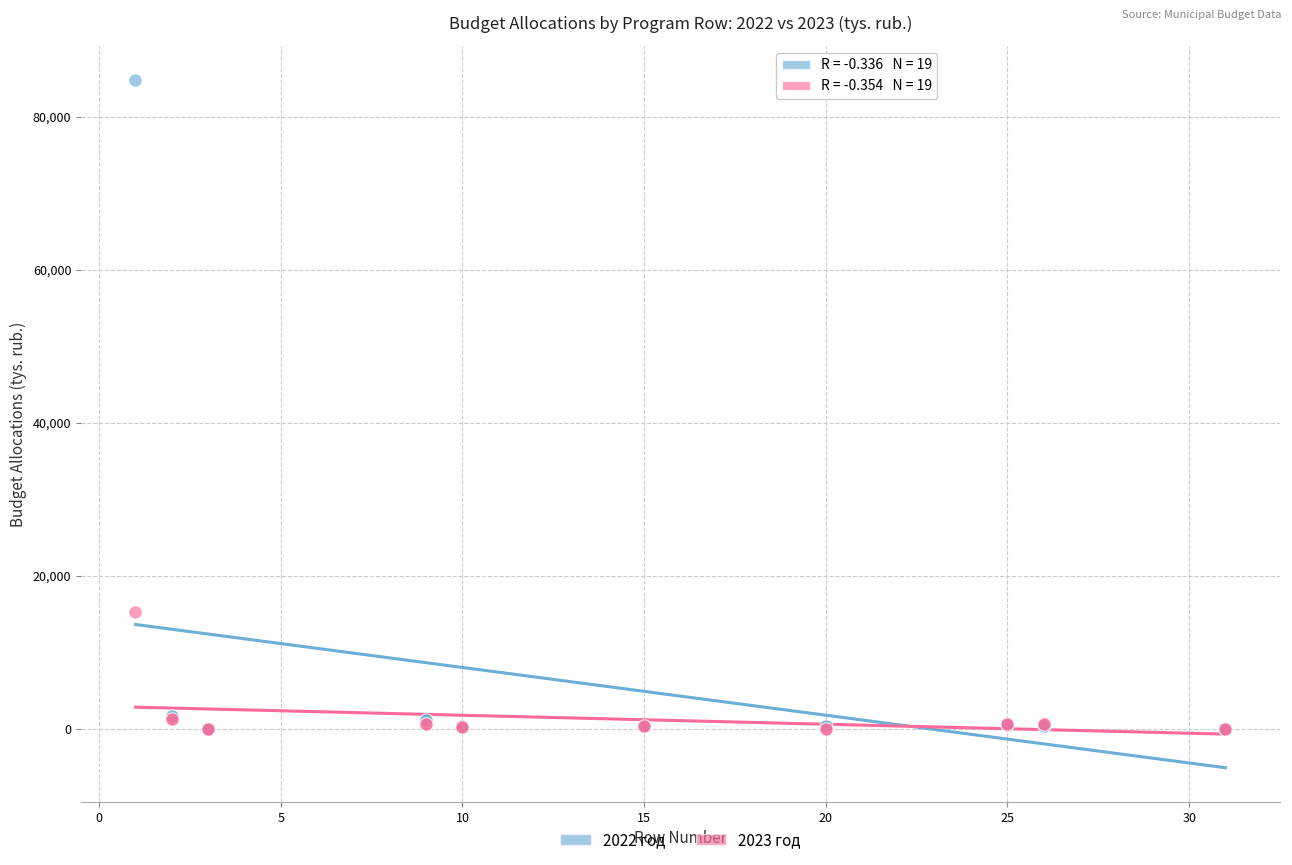

Across all series, what Y value is closest to 42387?

15349.3